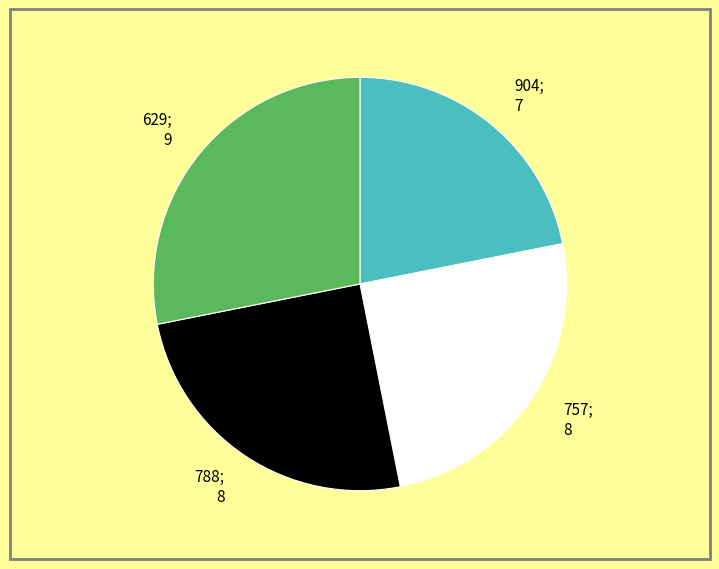

Combined, do 757; 8 and 629; 9 account for over 50%?

Yes